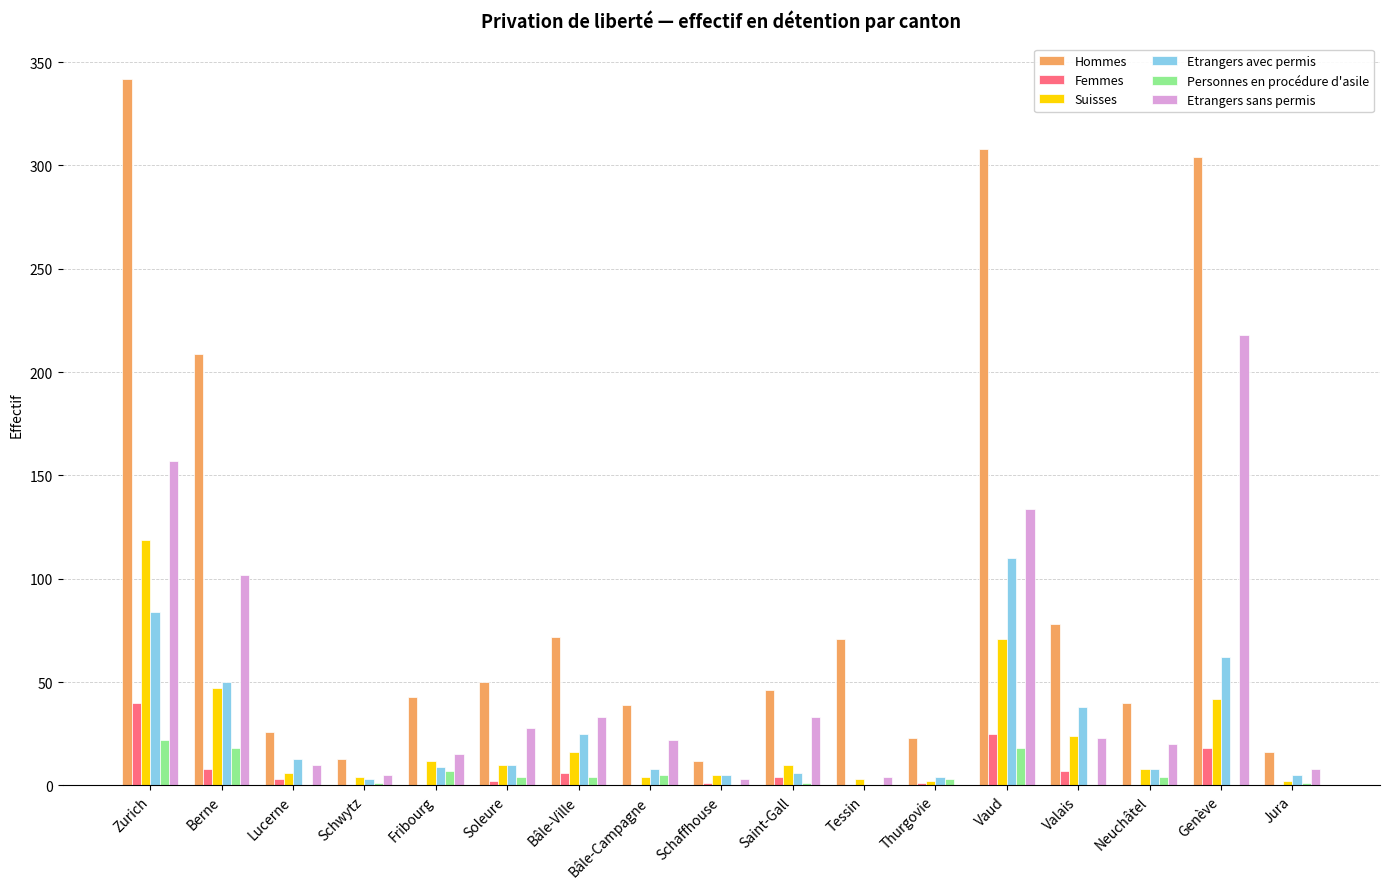

At which category is the sum across all series the highest?

Zurich